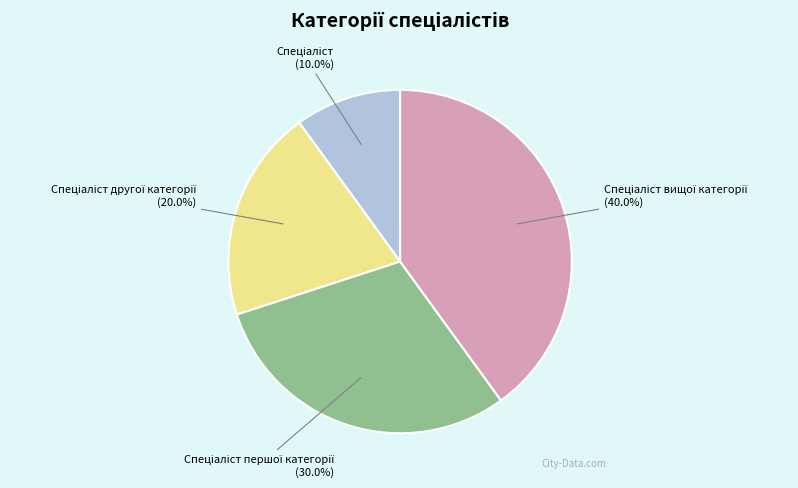

Does any single category account for the majority?

No